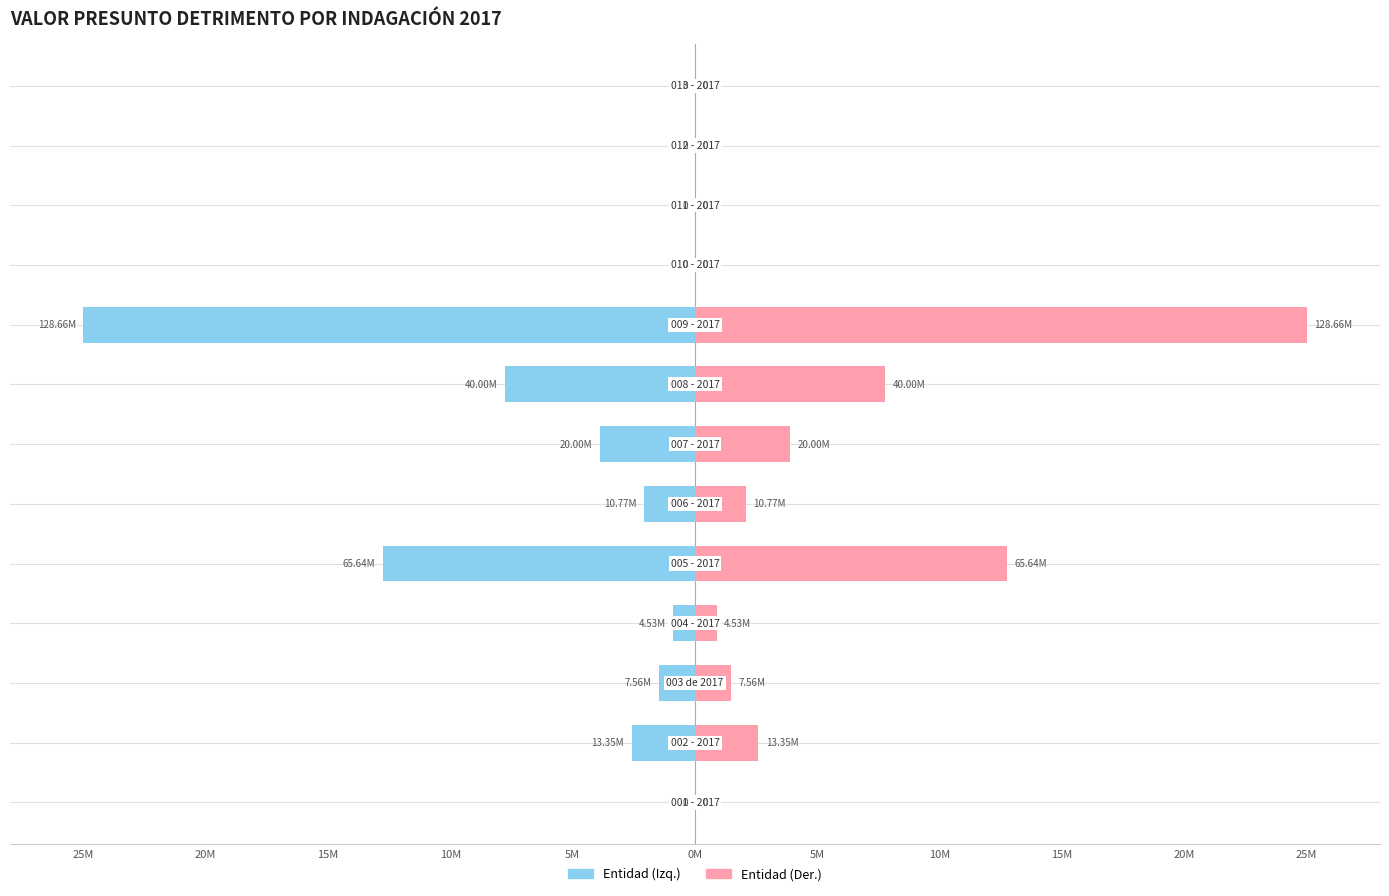

The value of Indagación (derecha) at 5M is 12.8. True or false?

True